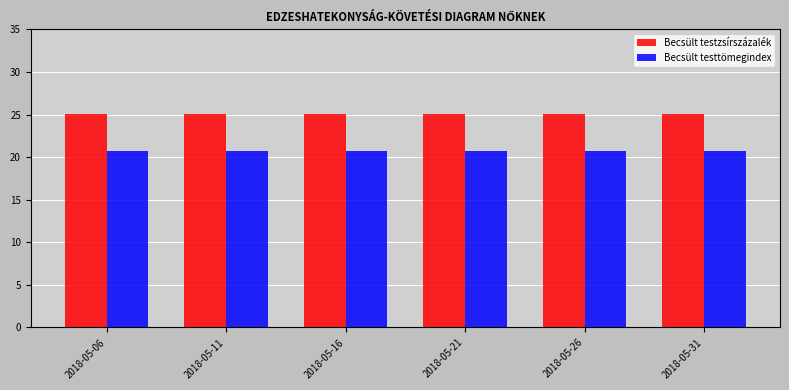

What is the difference between the highest and lowest values at 2018-05-21?

4.3